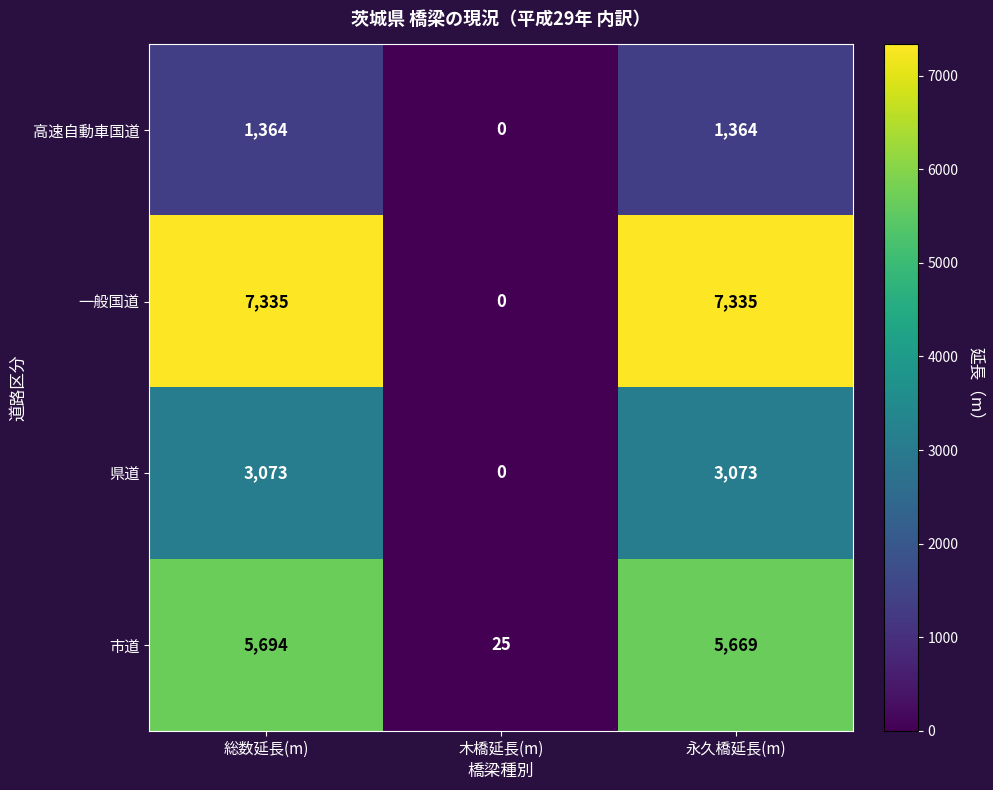

Which series has the largest range (max minus min)?

一般国道